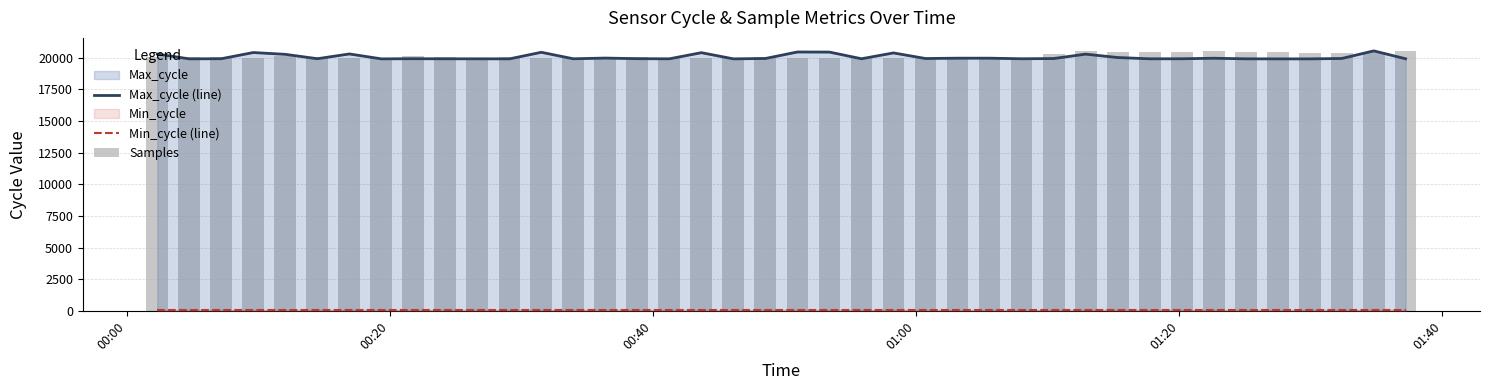

What is the sum of all Max_cycle (line) values?

802076.0